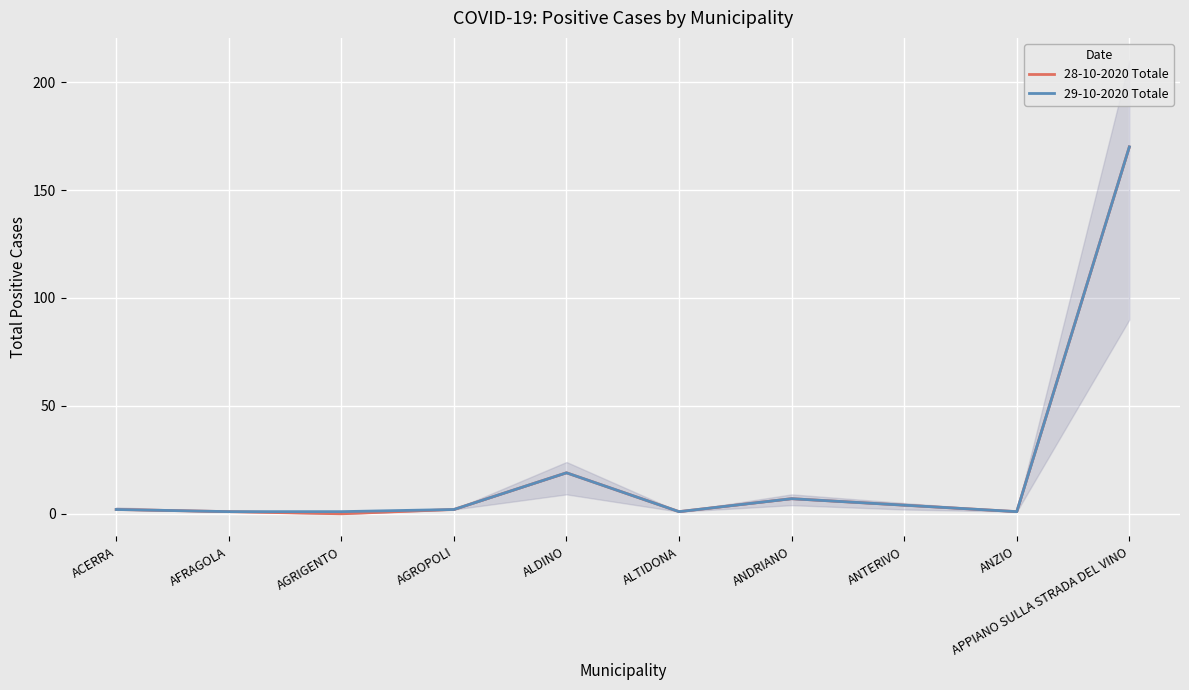

Between AGROPOLI and AFRAGOLA, which is larger?

AGROPOLI